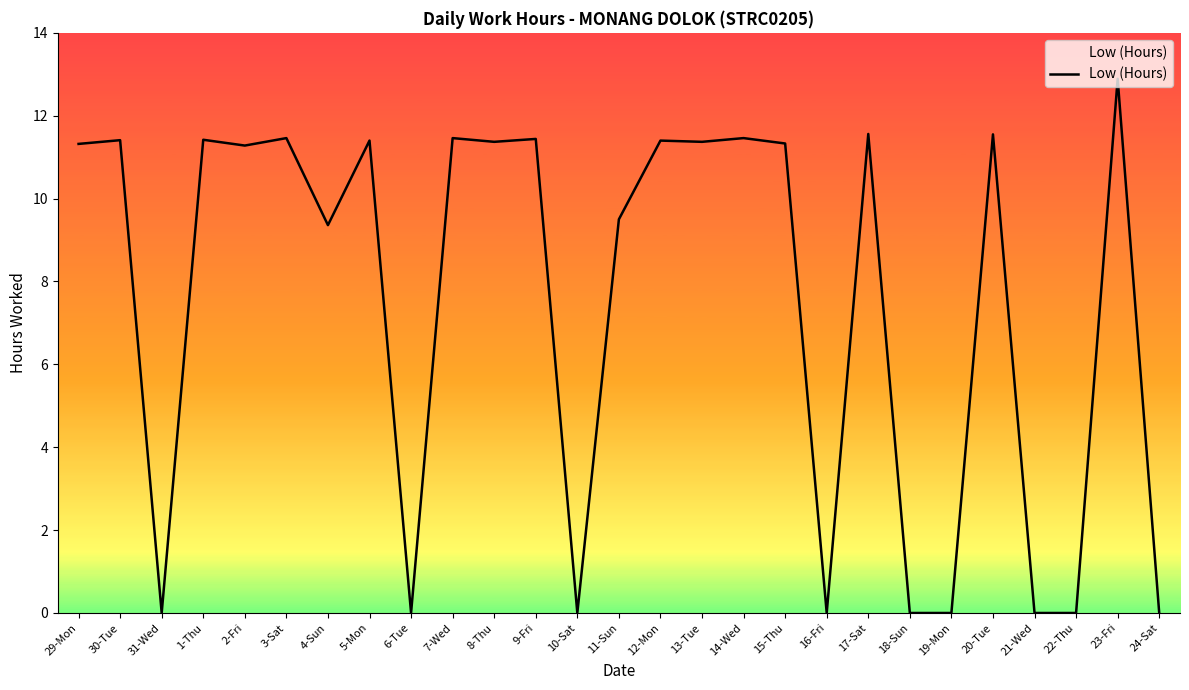

What is the difference between the values at 23-Fri and 12-Mon?

1.5